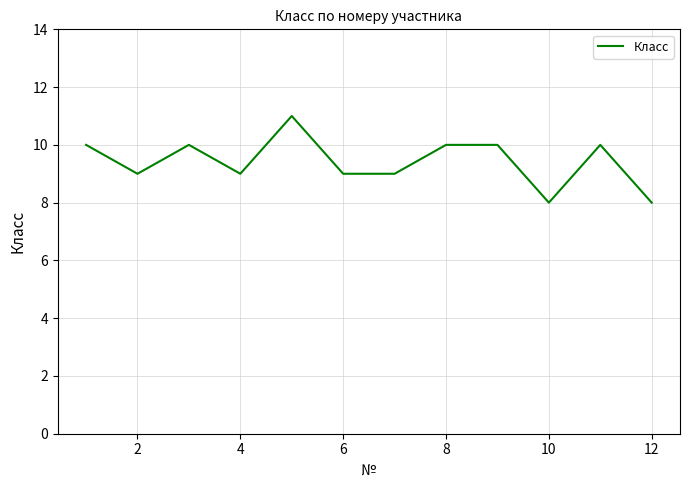

What is the smallest value displayed?

8